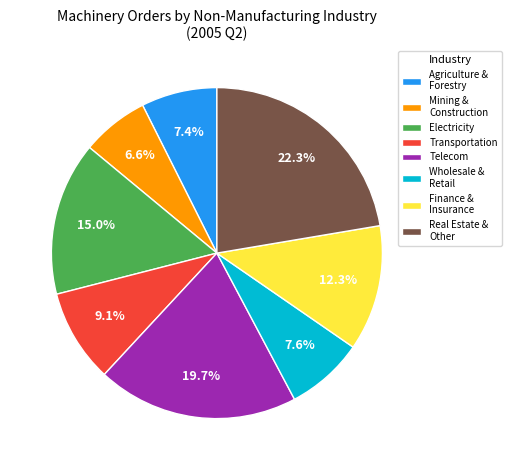

What percentage do Telecom and Transportation together represent?

28.8%